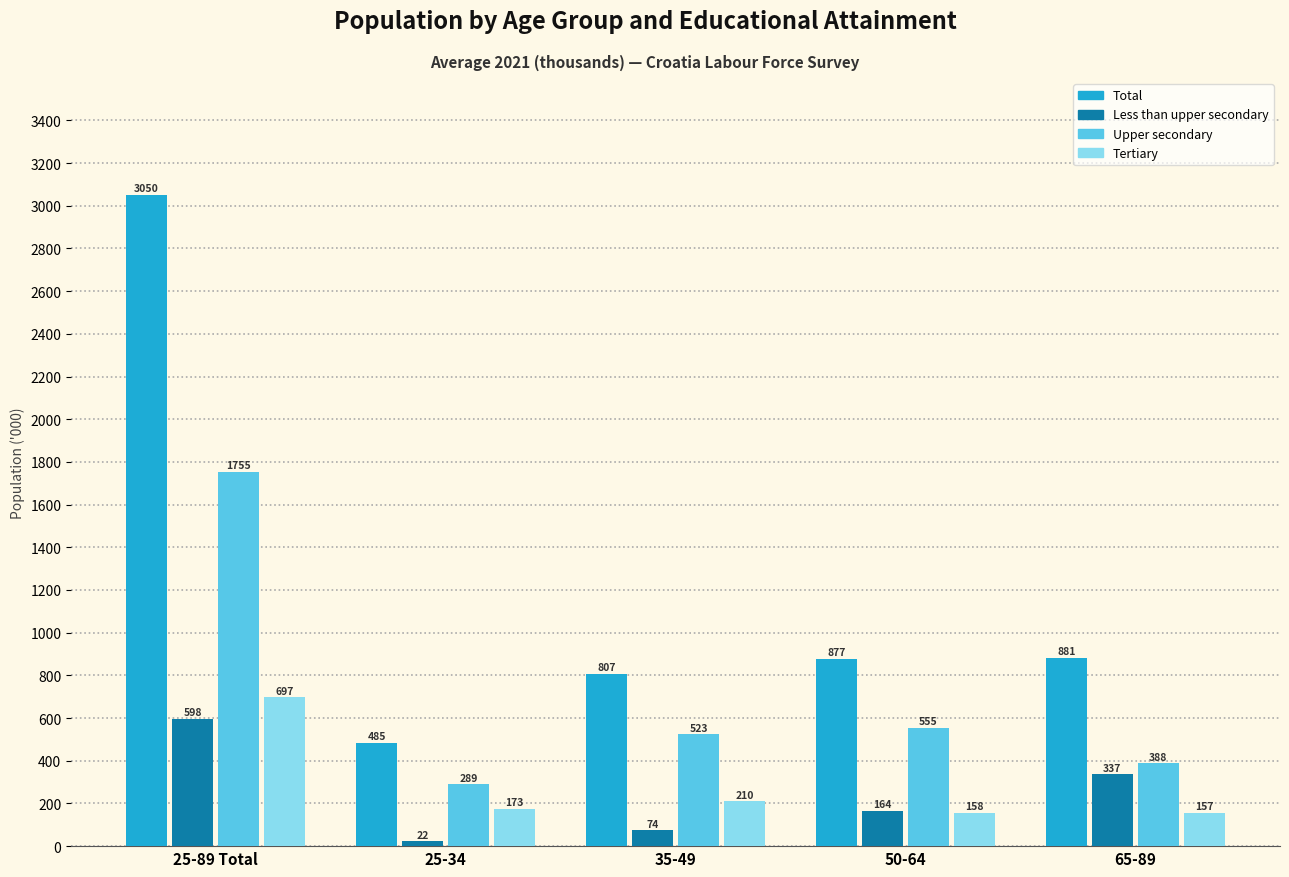

What is the sum of the Less than upper secondary values at 65-89 and 35-49?

410.7